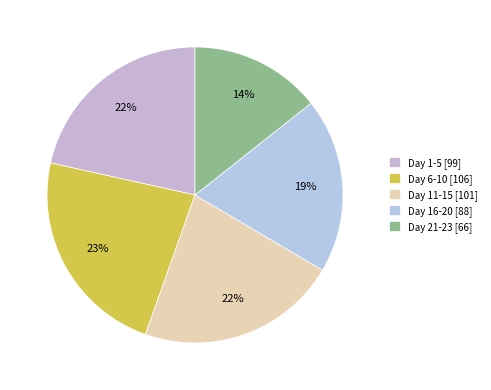

Which slice is the smallest?

Day 21-23